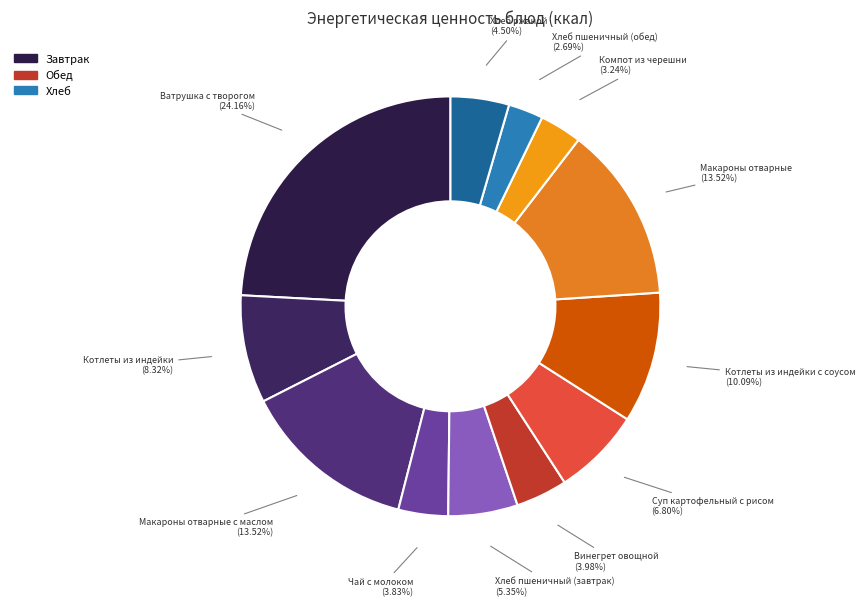

How many segments does this pie chart have?

12